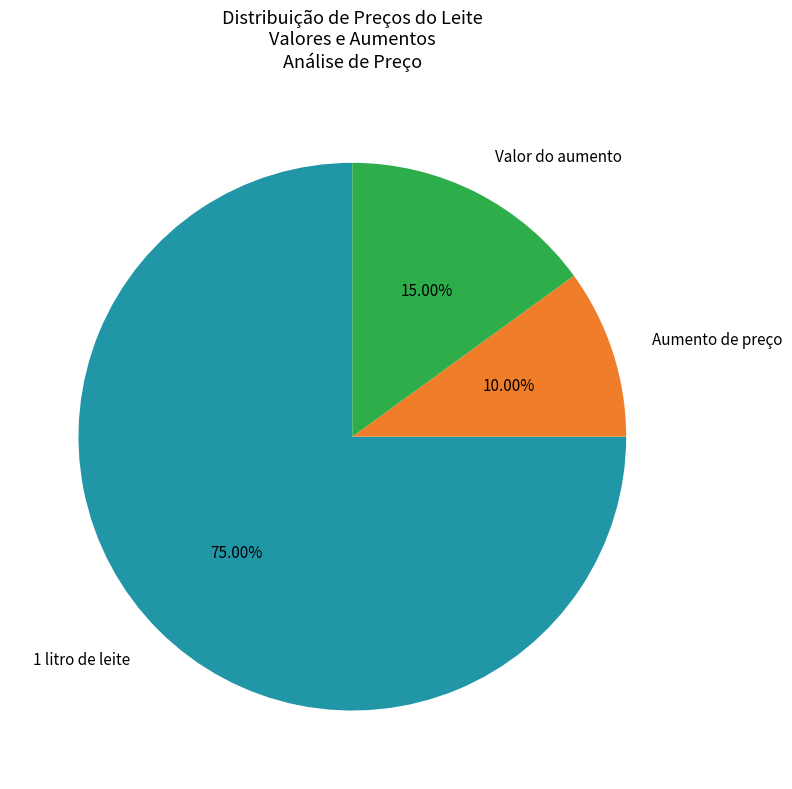

To the nearest percent, what portion does Aumento de preço represent?

10%